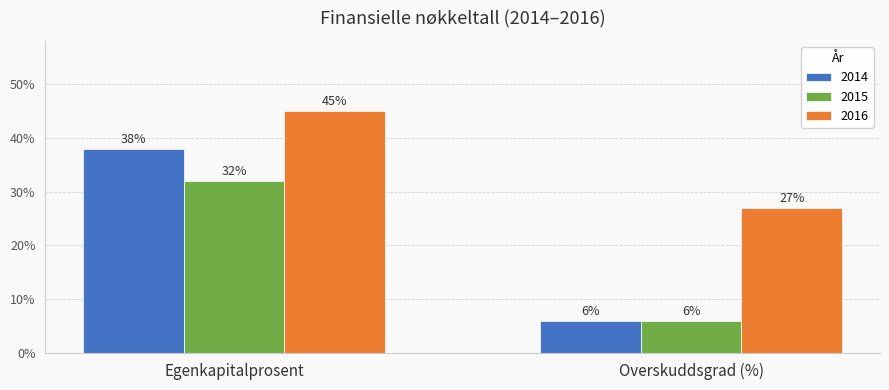

Is the value of 2016 at Overskuddsgrad (%) greater than the value of 2014 at Egenkapitalprosent?

No